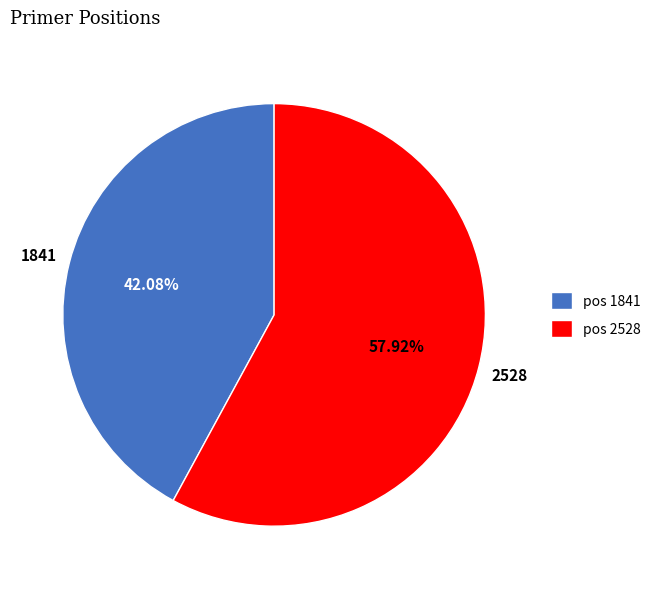

What is the majority slice?

pos 2528